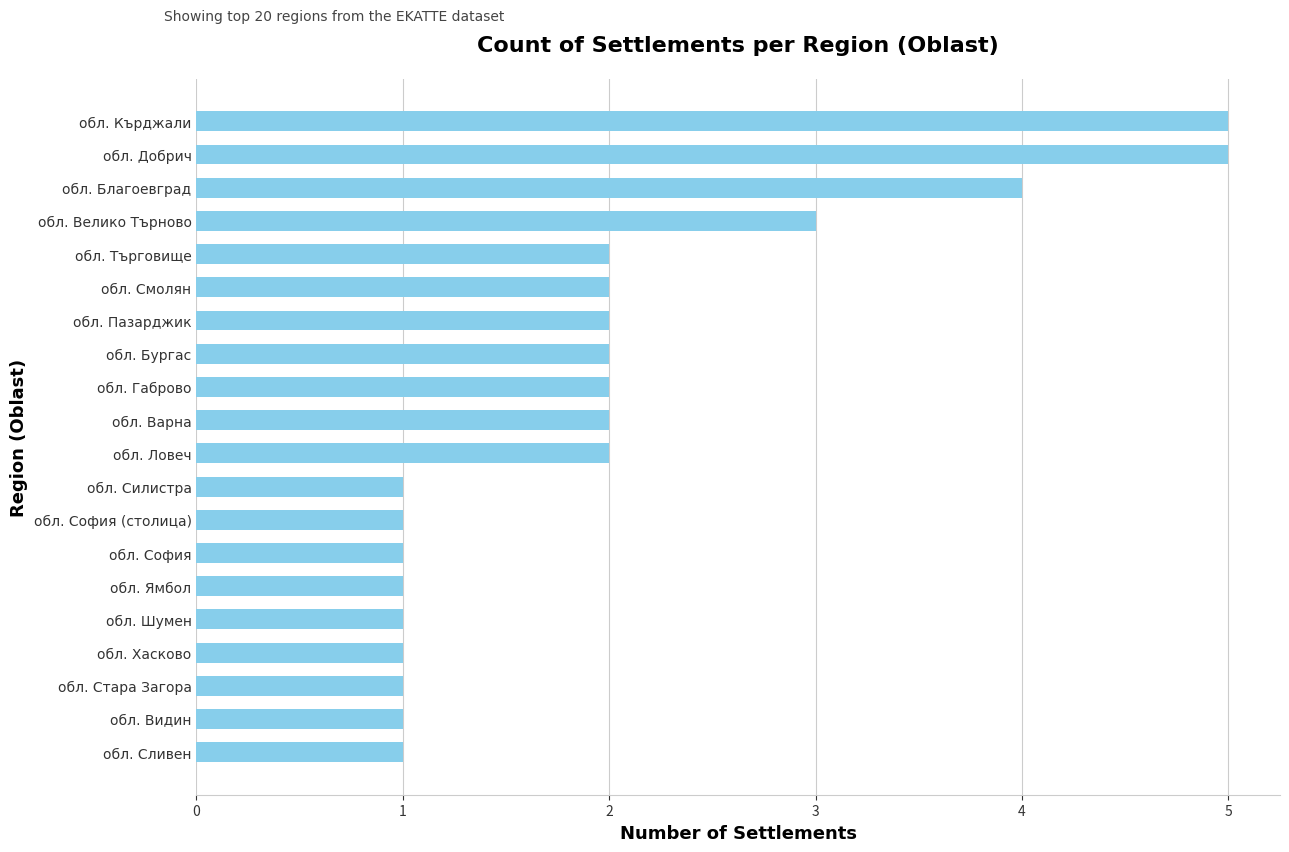

Is it true that the value at обл. Благоевград is 4?

True